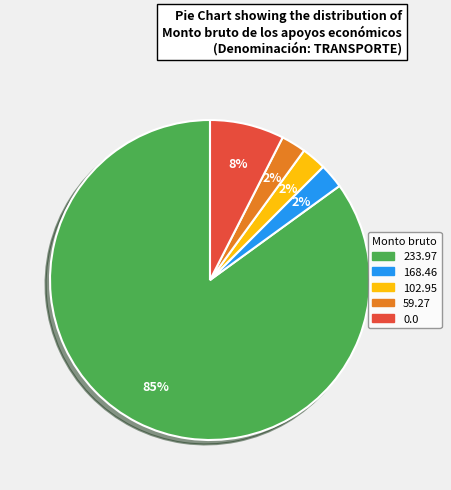

To the nearest percent, what portion does 0.0 represent?

8%